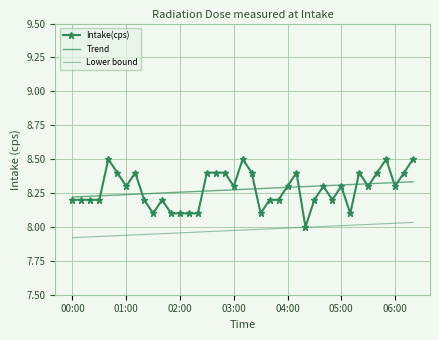

At which label does Trend reach its peak?

38